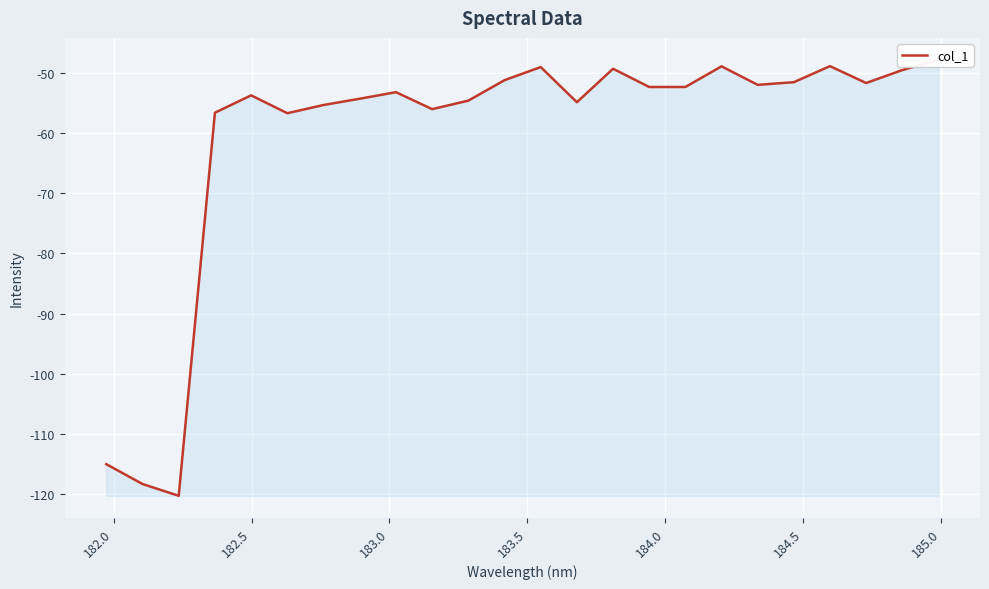

How many points are higher than both their immediate neighbors (excluding endpoints)?

6